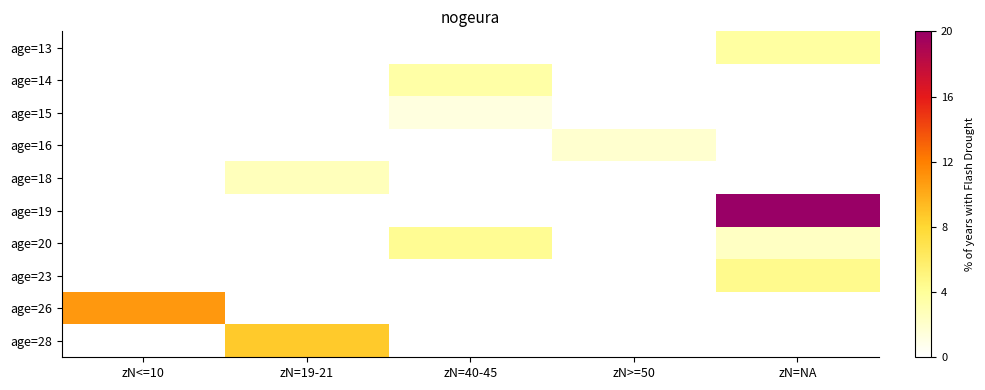

What is the maximum value shown in the chart?

20.0